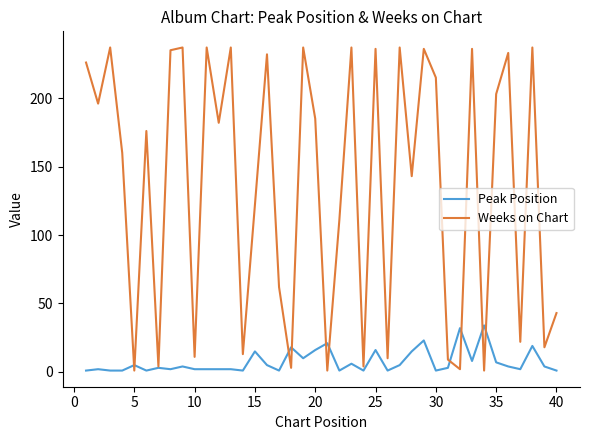

What is the difference between the maximum and second lowest values in the Peak Position series?

33